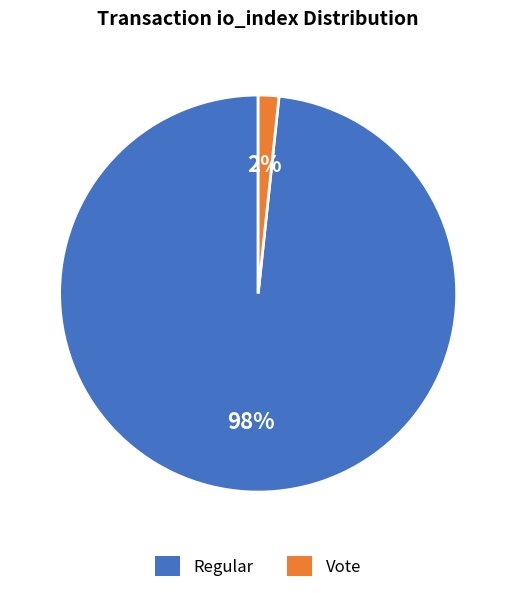

To the nearest percent, what is the average slice percentage?

50%